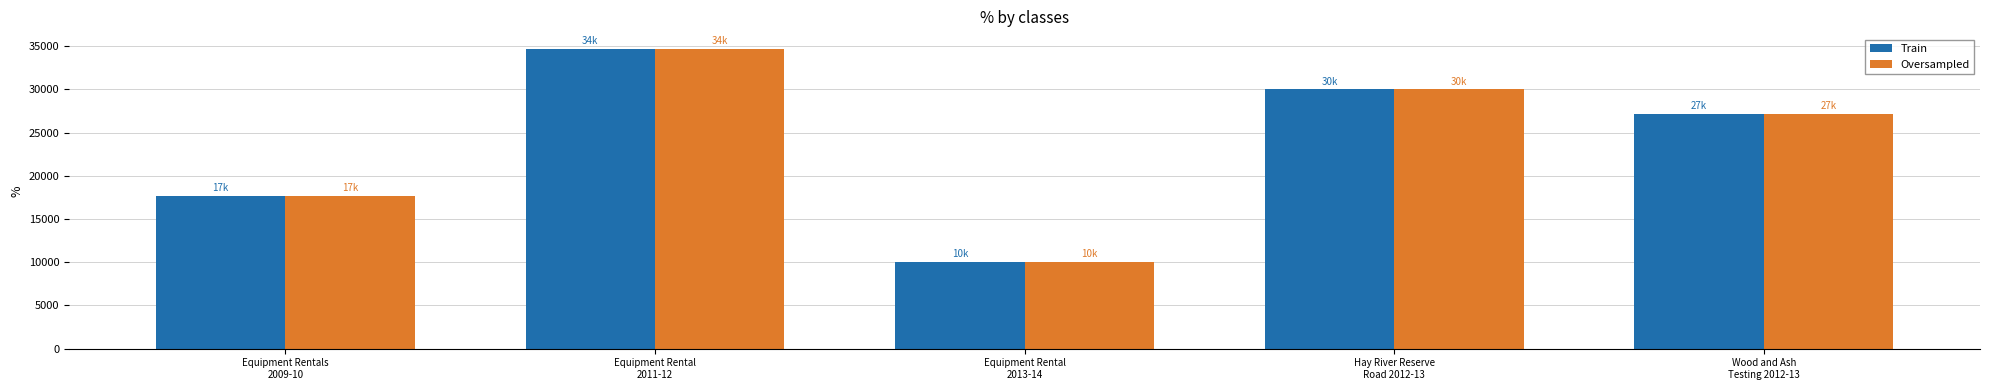

What is the highest value of the Train series?

34670